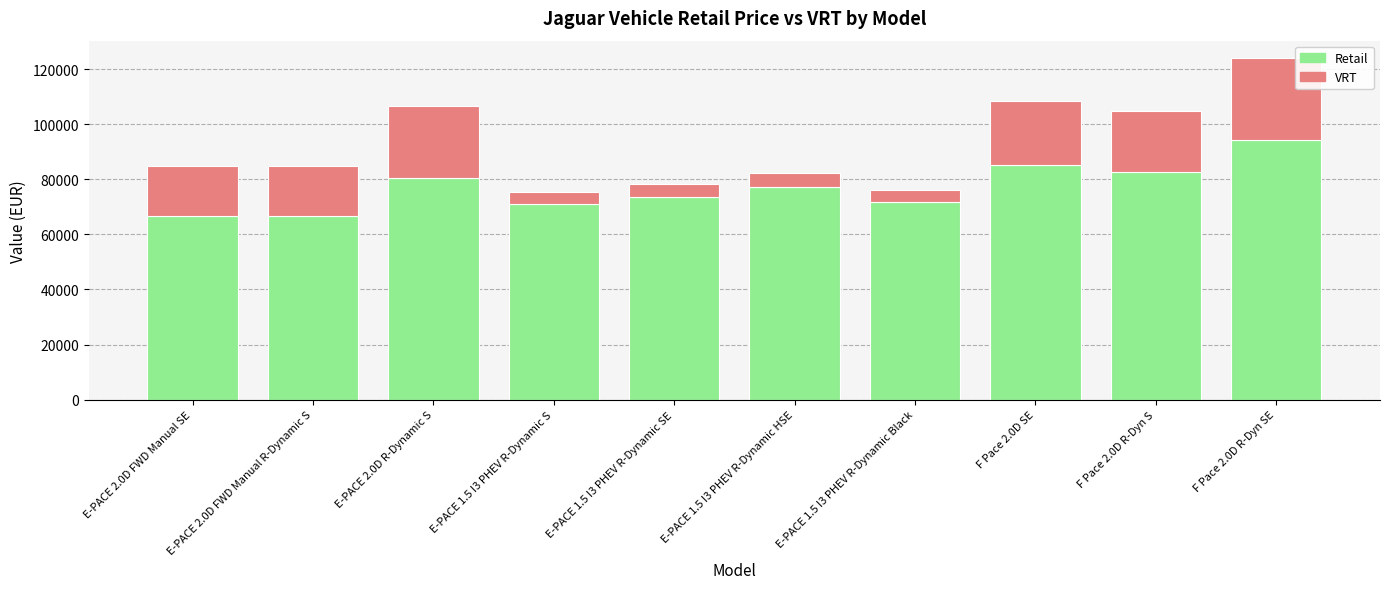

What is the maximum value for Retail?

94240.0